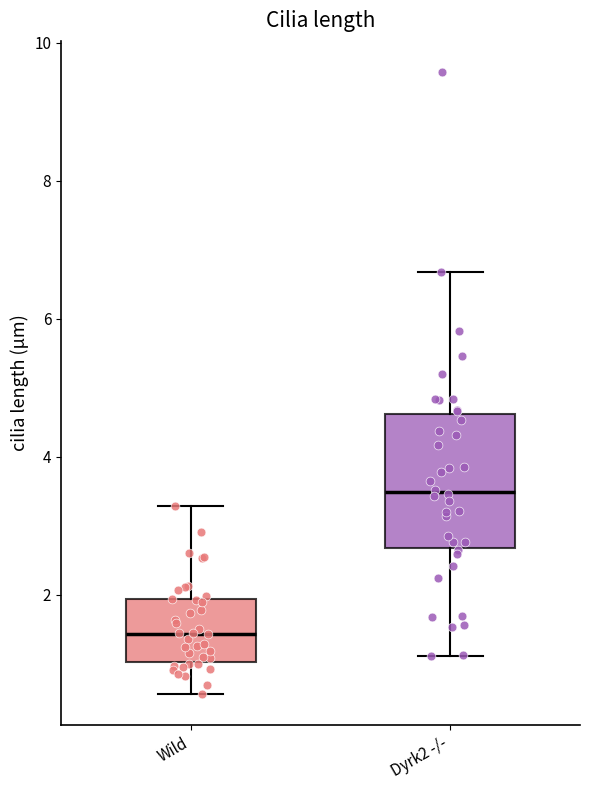

Where is the lower edge of the box for Wild on the y-axis? The values are not printed on the chart, so give them approximately, as read against the axis.

1.0